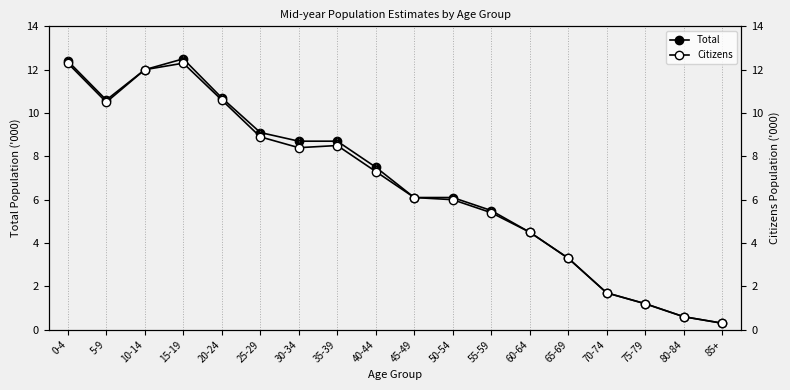

Is it true that Citizens equals 5.4 at 55-59?

True